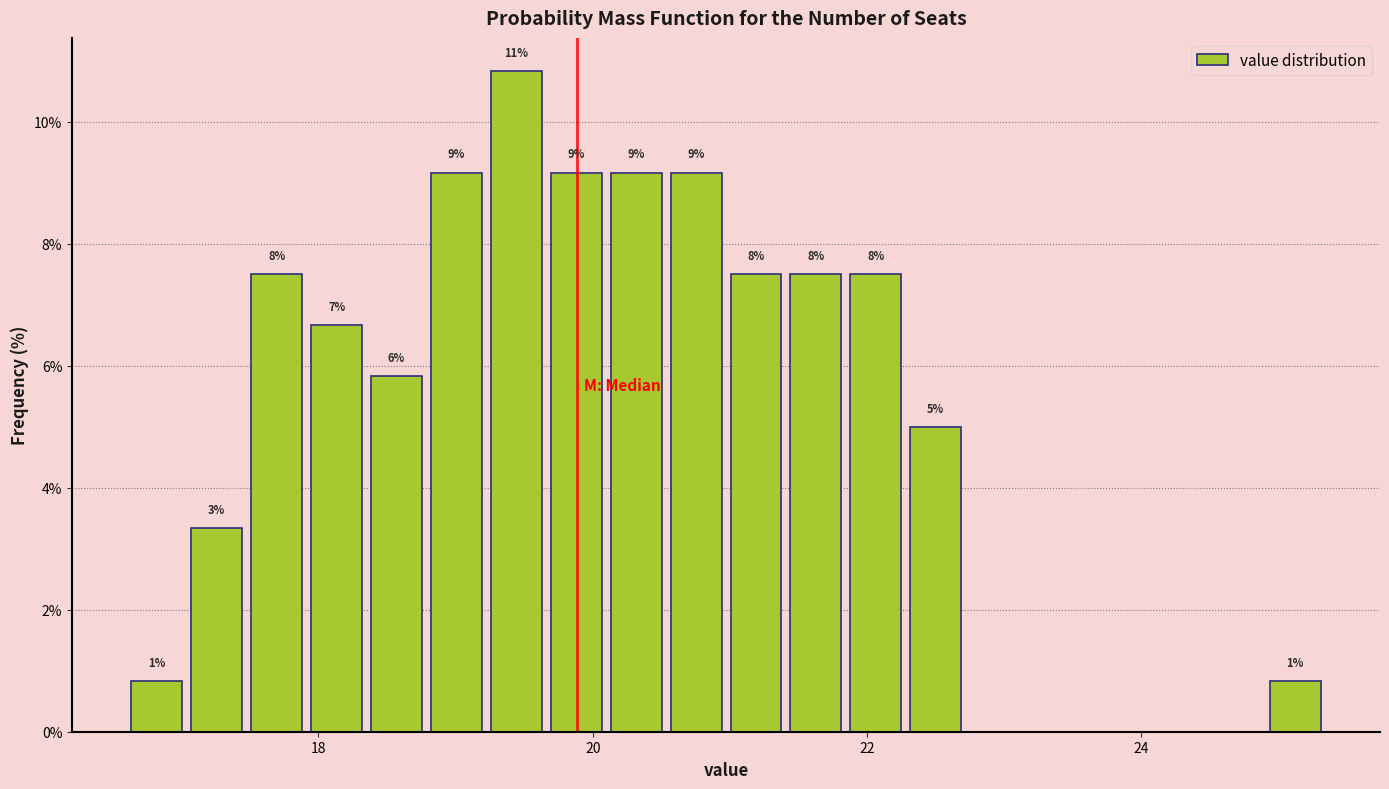

Around what value on the x-axis is the tallest bar? Give the approximate position of its centre, as read against the axis.

19.4